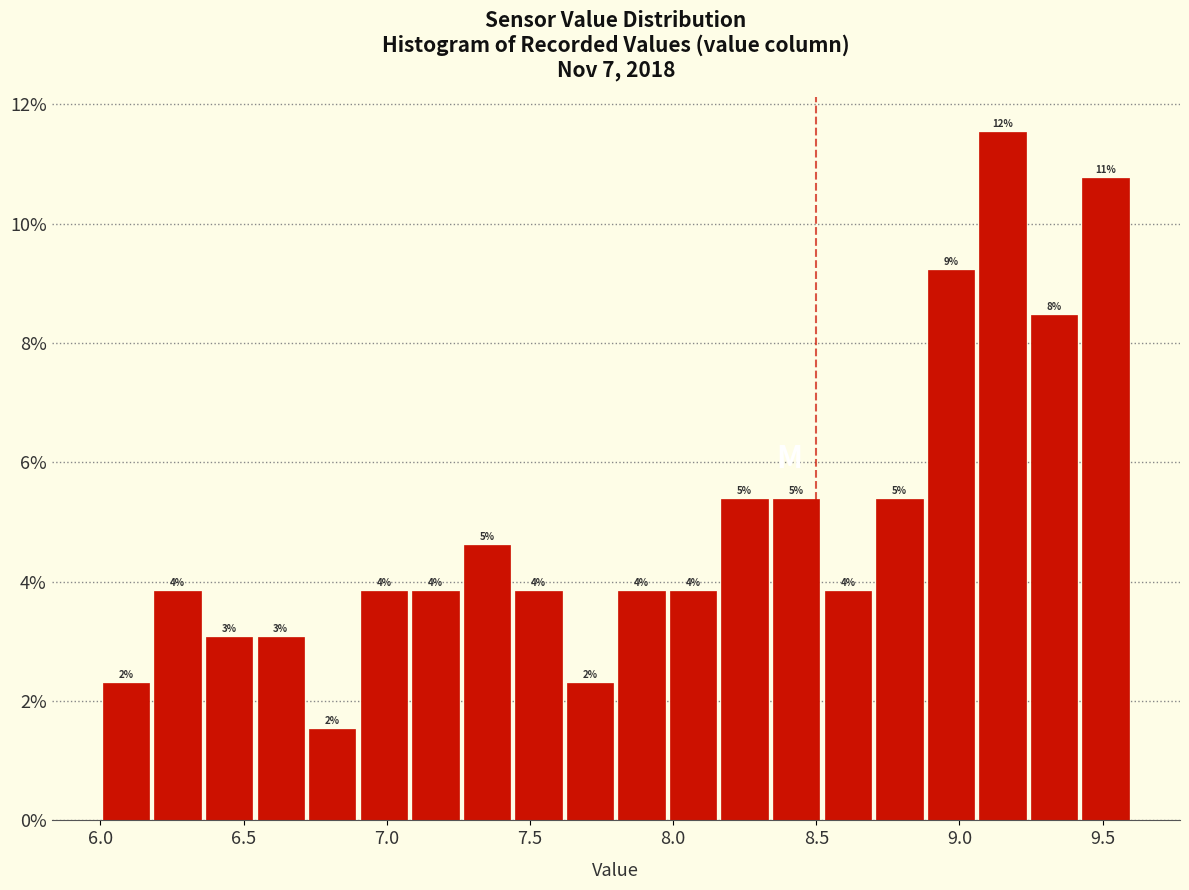

Read against the x-axis, roughly where is the centre of the tallest bar?

9.15